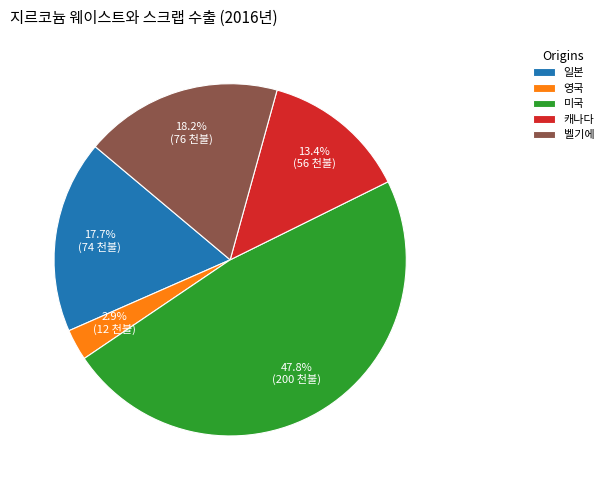

Is there any slice that represents more than half of the pie?

No